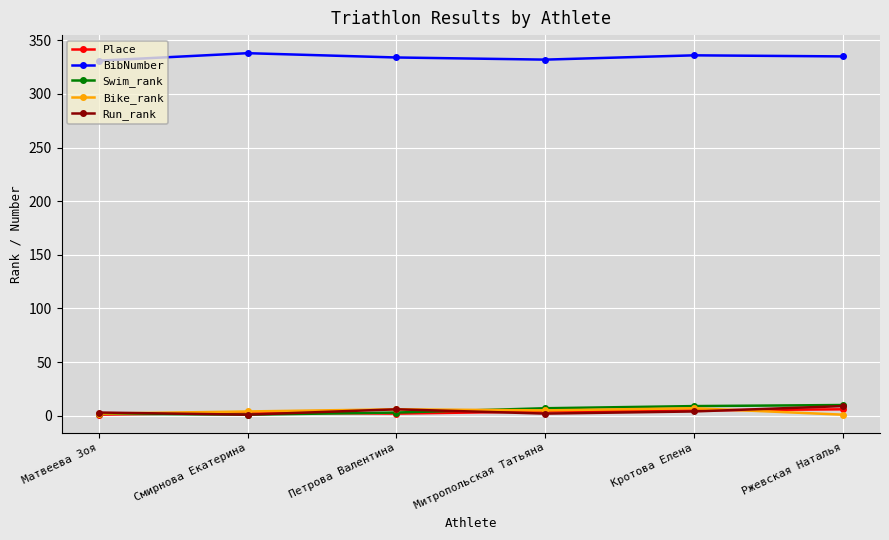

What is the difference between the Swim_rank values at Митропольская Татьяна and Петрова Валентина?

4